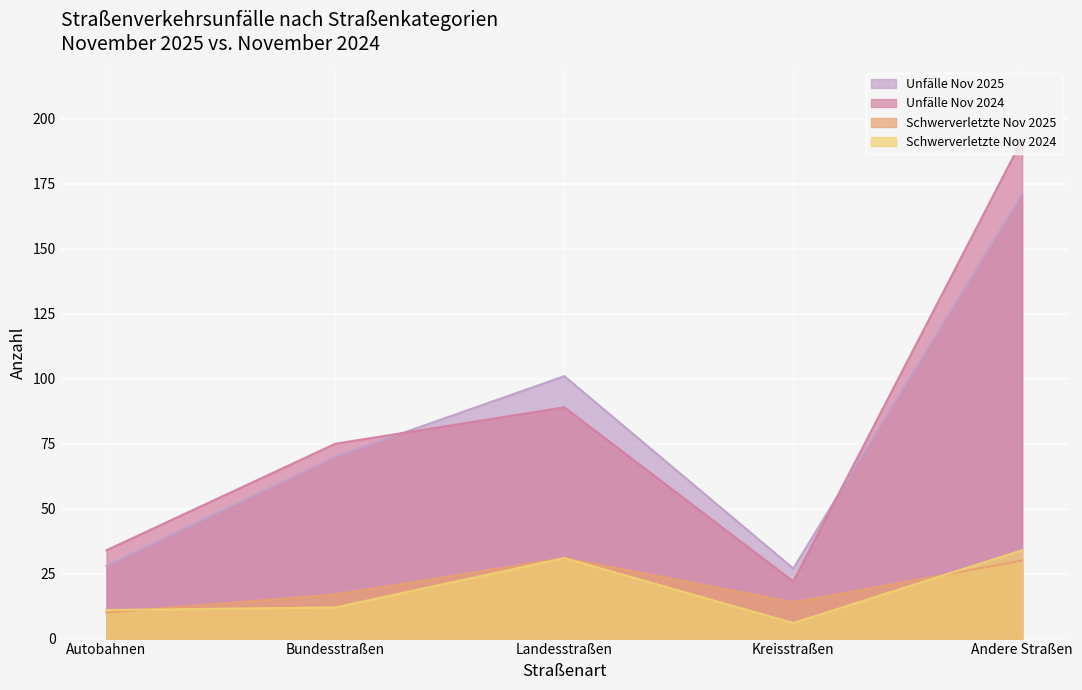

True or false: Schwerverletzte Nov 2025 and Unfälle Nov 2024 cross at least once.

False